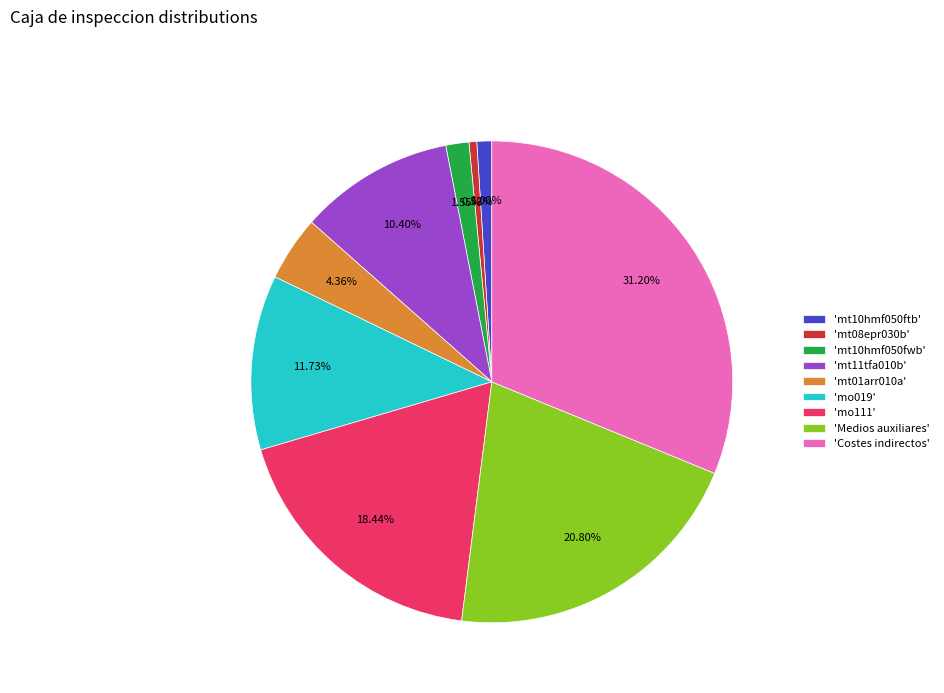

Count the number of slices in the pie.

9